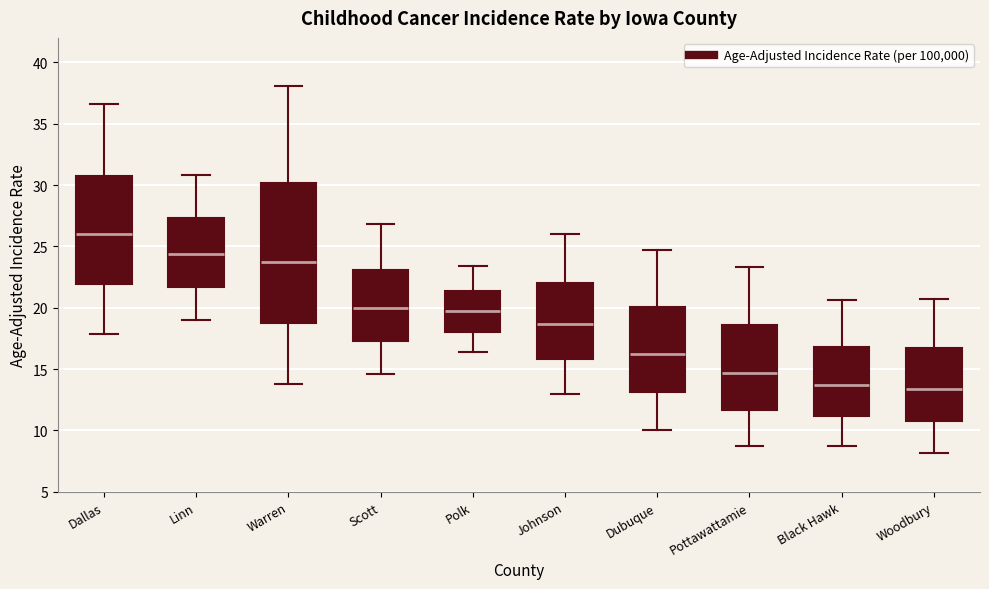

Reading left to right, read every box against the y-axis: the position of its median line, the range the box covers, and the ends of its whiskers. The values are not printed on the chart, so give them approximately, as read against the axis.

Dallas: median 26.0, box 22.0 to 31.0, whiskers 18.0 to 36.5
Linn: median 24.5, box 21.5 to 27.5, whiskers 19.0 to 31.0
Warren: median 23.5, box 19.0 to 30.0, whiskers 14.0 to 38.0
Scott: median 20.0, box 17.5 to 23.0, whiskers 14.5 to 27.0
Polk: median 19.5, box 18.0 to 21.5, whiskers 16.5 to 23.5
Johnson: median 18.5, box 16.0 to 22.0, whiskers 13.0 to 26.0
Dubuque: median 16.0, box 13.0 to 20.0, whiskers 10.0 to 24.5
Pottawattamie: median 14.5, box 11.5 to 18.5, whiskers 8.5 to 23.5
Black Hawk: median 13.5, box 11.0 to 17.0, whiskers 8.5 to 20.5
Woodbury: median 13.5, box 11.0 to 16.5, whiskers 8.0 to 20.5